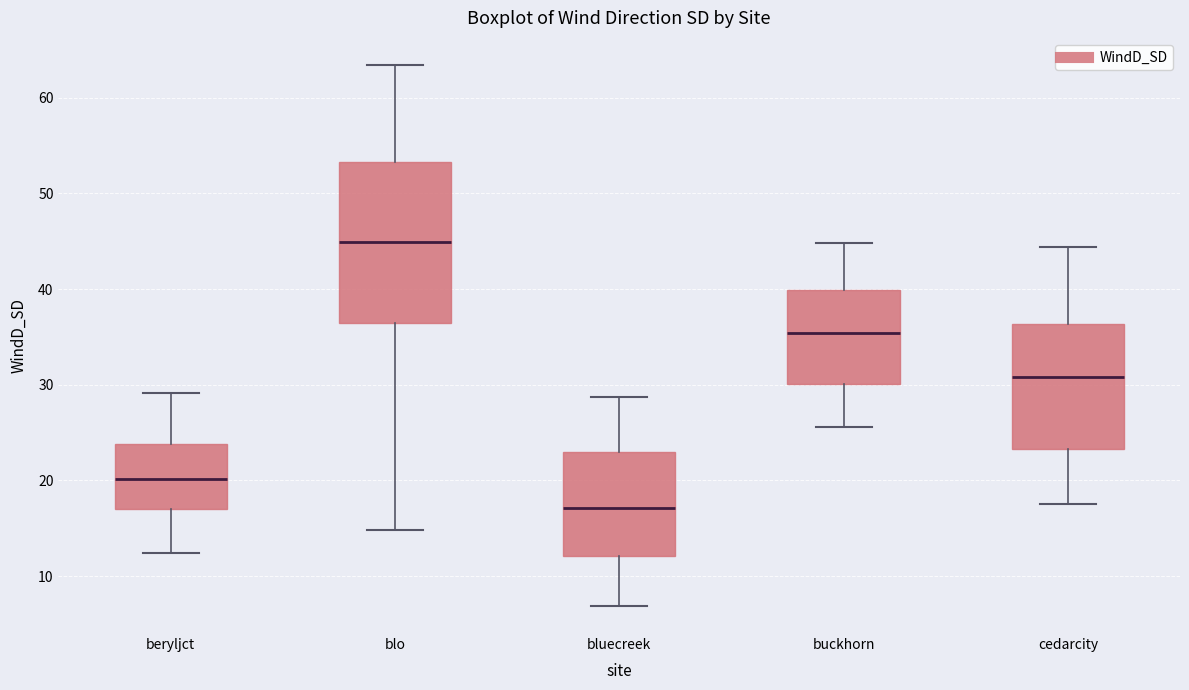

Reading left to right, read every box against the y-axis: the position of its median line, the range the box covers, and the ends of its whiskers. The values are not printed on the chart, so give them approximately, as read against the axis.

beryljct: median 20, box 17 to 24, whiskers 12 to 29
blo: median 45, box 36 to 53, whiskers 15 to 63
bluecreek: median 17, box 12 to 23, whiskers 7 to 29
buckhorn: median 35, box 30 to 40, whiskers 26 to 45
cedarcity: median 31, box 23 to 36, whiskers 18 to 44